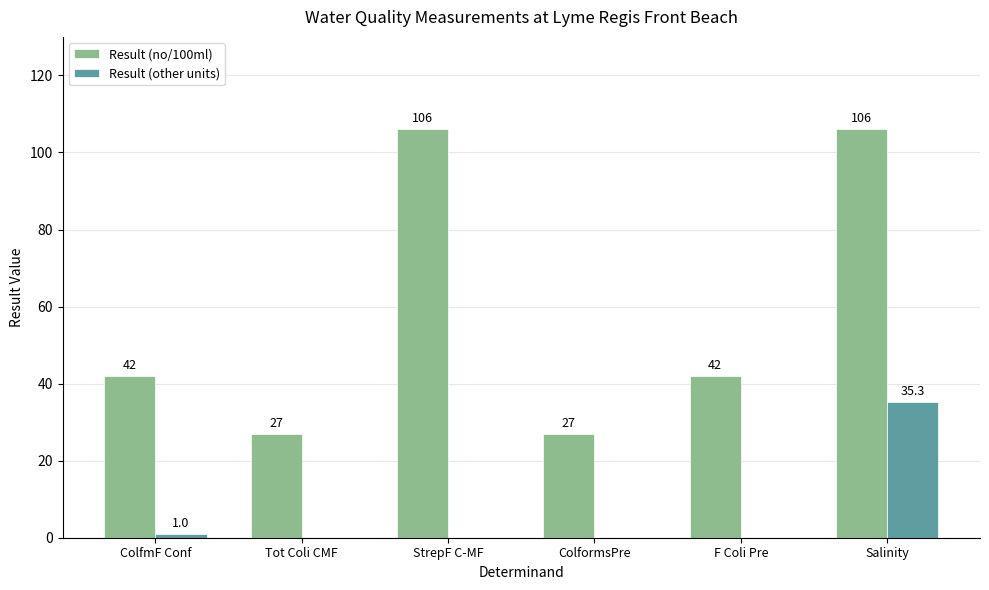

What are all the series names shown in the legend?

Result (no/100ml), Result (other units)